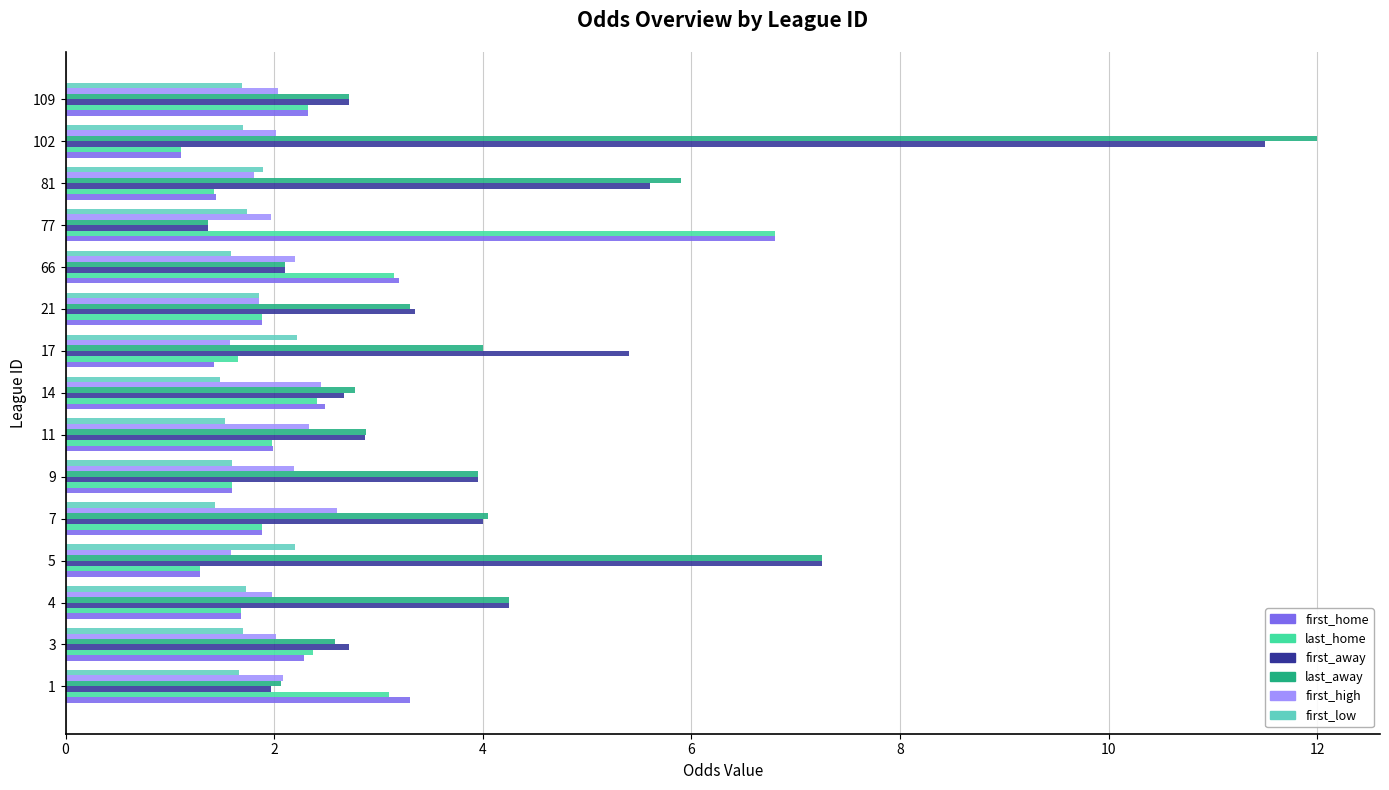

What is the total value across all series at 11?

13.6